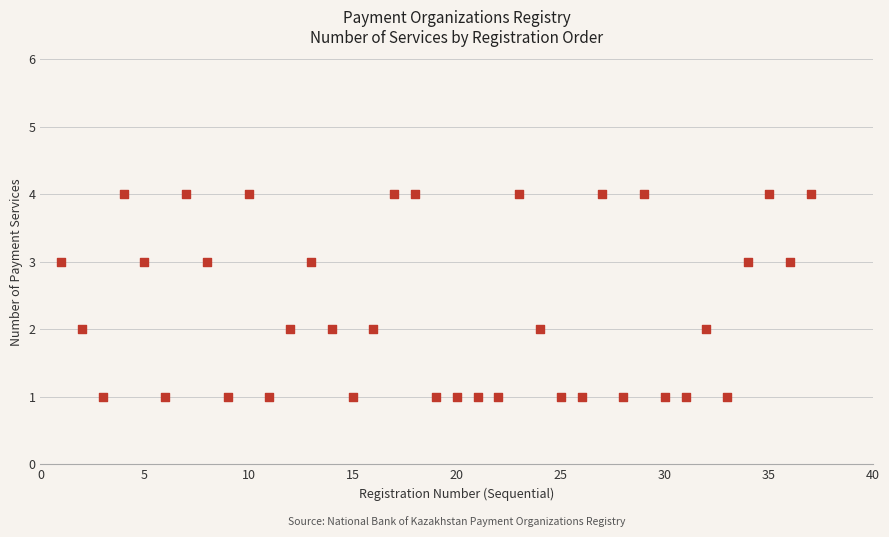

What is the range of X values (max minus min)?

36